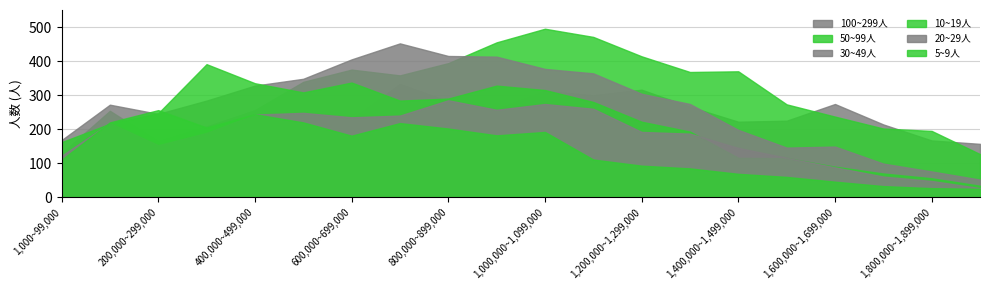

How many times do 100~299人 and 20~29人 cross each other?

3